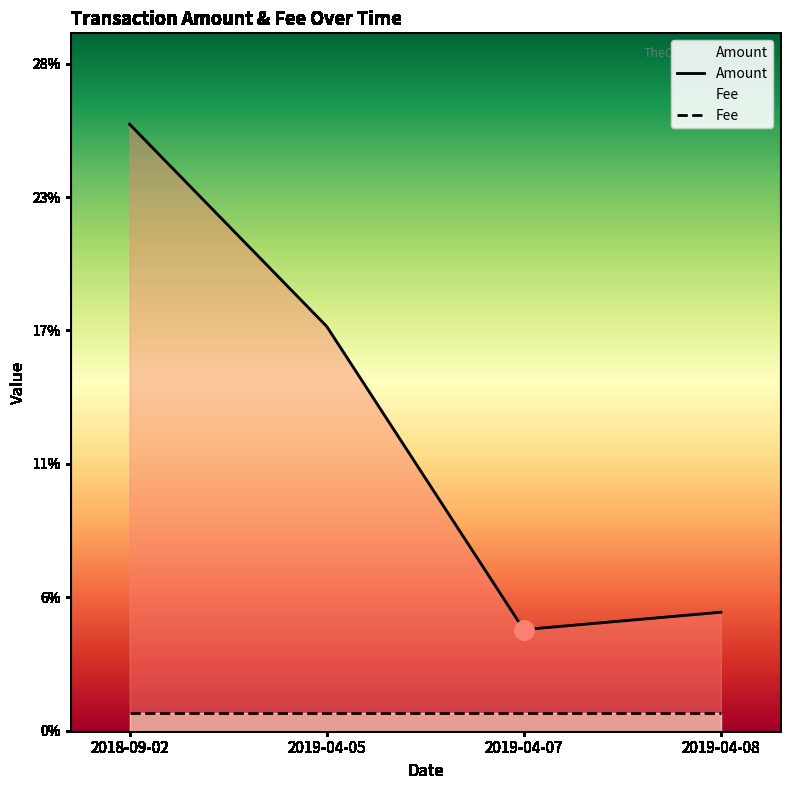

The value of Fee at 2019-04-08 is 0.0. True or false?

True